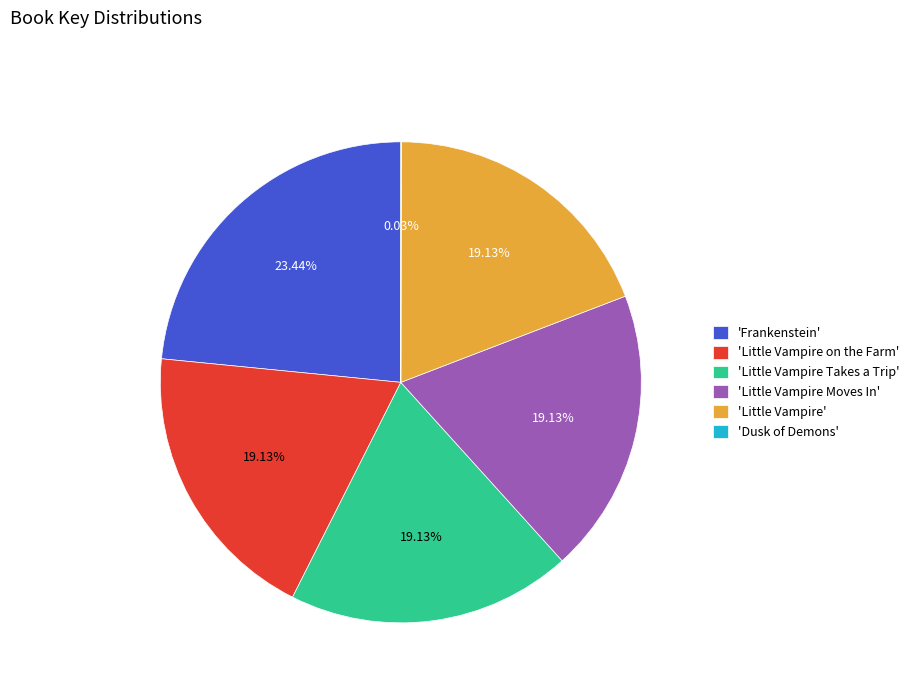

Which slice is the largest?

'Frankenstein'